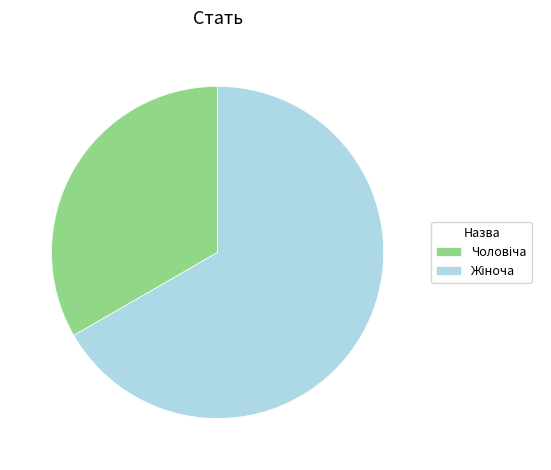

Is there any slice that represents more than half of the pie?

Yes